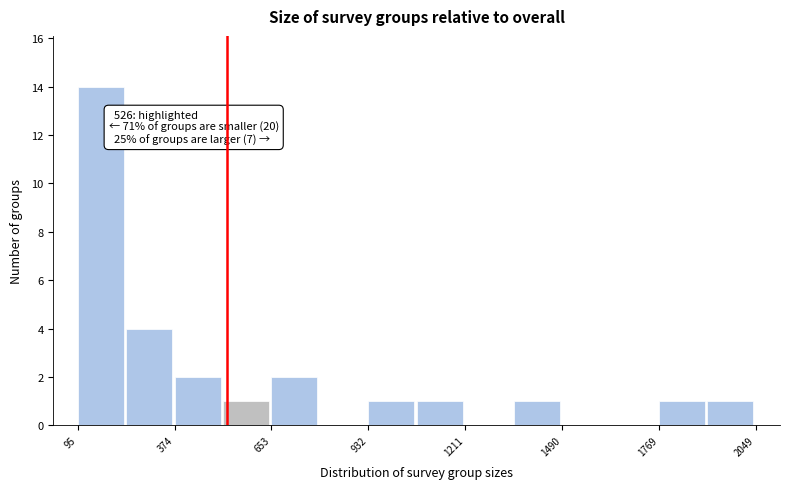

Read against the x-axis, roughly where is the centre of the tallest bar?

150